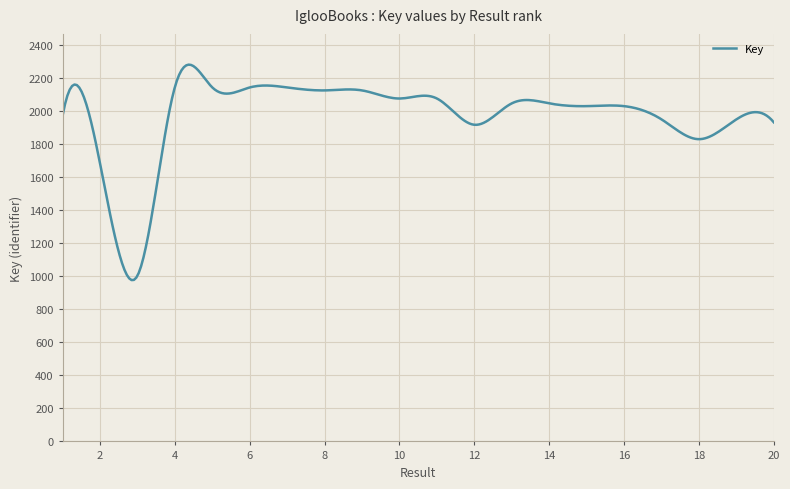

Is this an area chart (filled region under the line)?

No